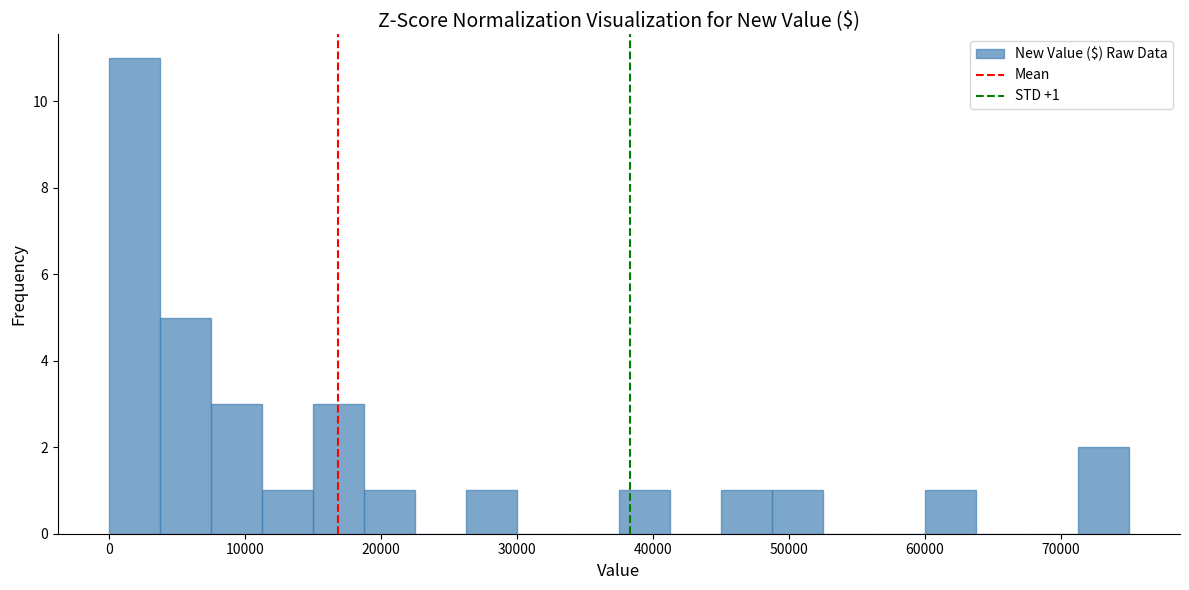

Read against the x-axis, roughly where is the centre of the tallest bar?

2000